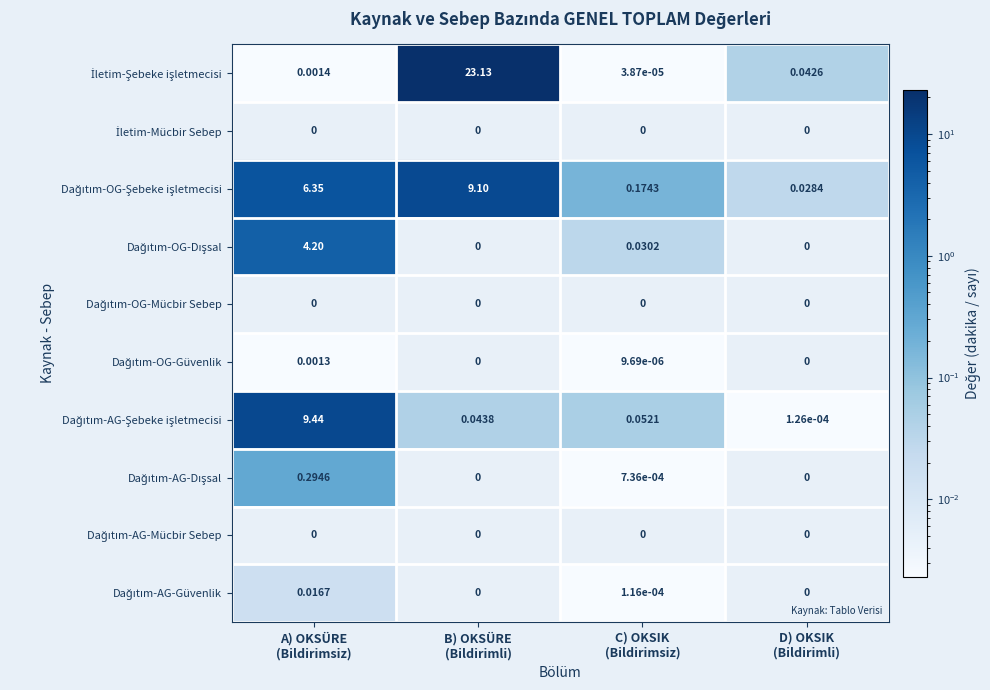

How many data points does each series have?

4